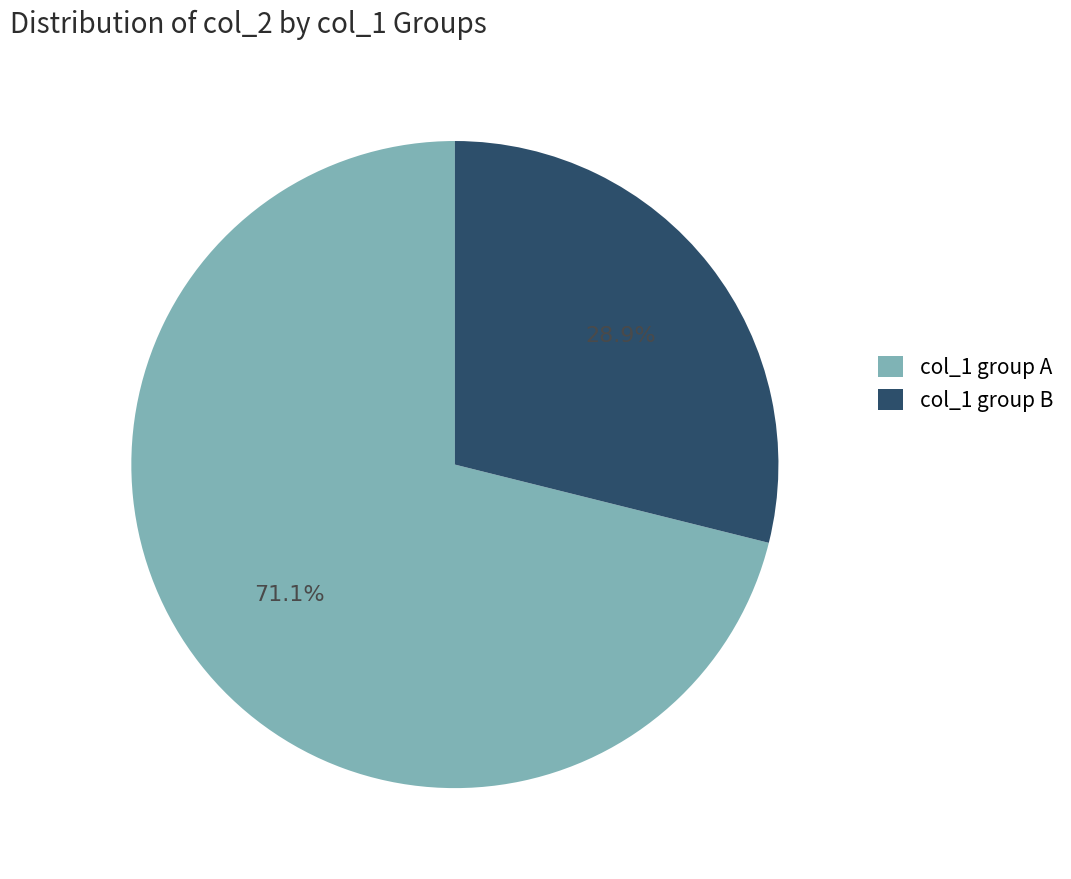

Rank the categories by value from highest to lowest.

col_1 group A, col_1 group B